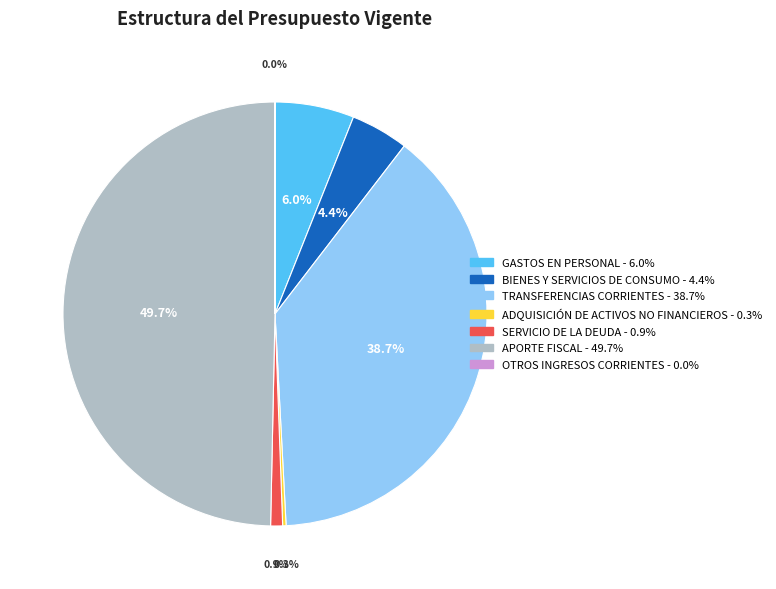

Does TRANSFERENCIAS CORRIENTES represent more than half of the total?

No